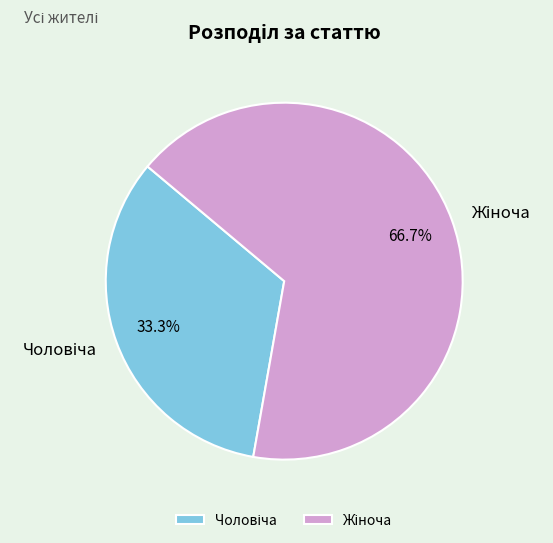

Is there any slice that represents more than half of the pie?

Yes